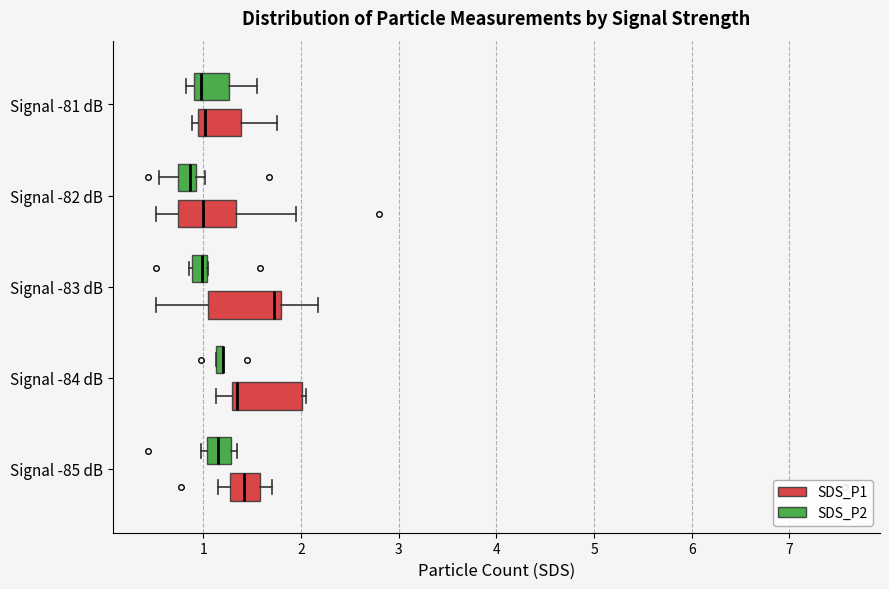

Where is the left edge of the box for Signal -83 dB (SDS_P1) on the x-axis? The values are not printed on the chart, so give them approximately, as read against the axis.

1.1